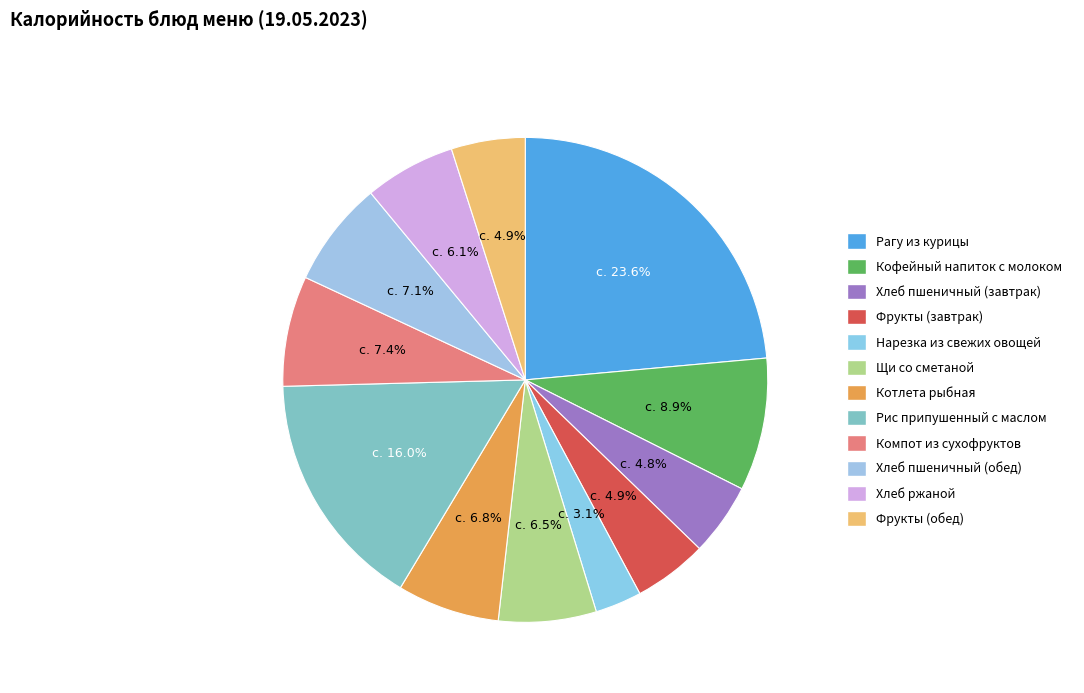

The Компот из сухофруктов slice represents 18% of the pie. True or false?

False